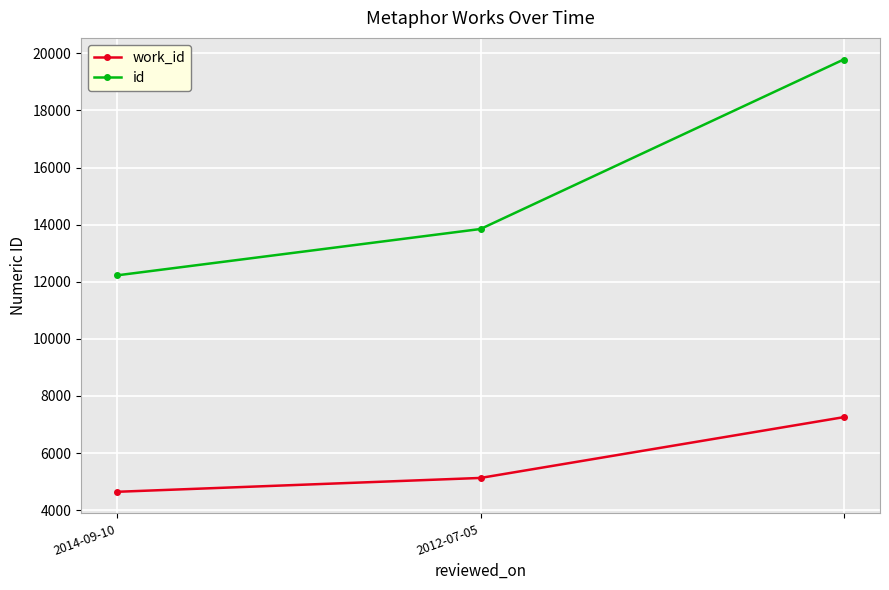

How many lines are shown in the chart?

2